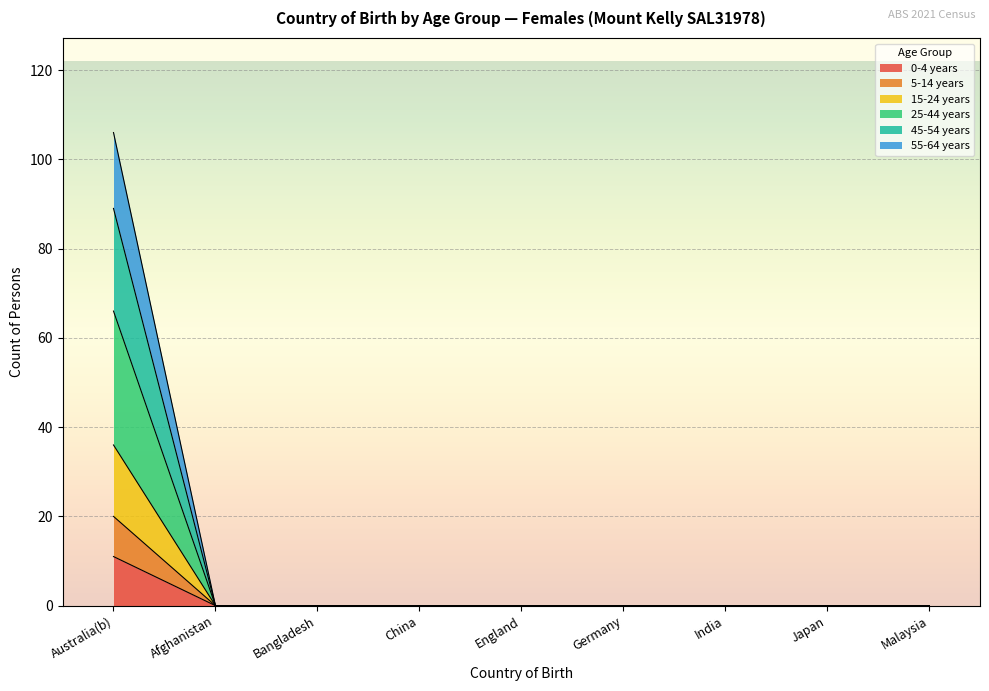

At Germany, list the series in order from smallest to largest.

0-4 years, 5-14 years, 15-24 years, 25-44 years, 45-54 years, 55-64 years